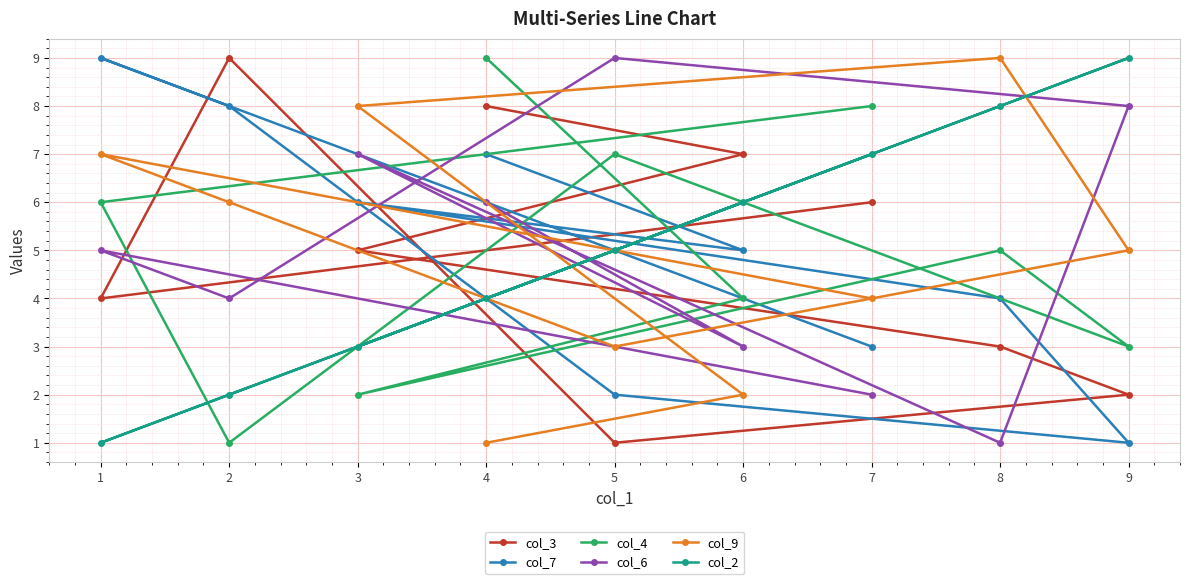

Does the chart display data point markers on the line(s)?

Yes